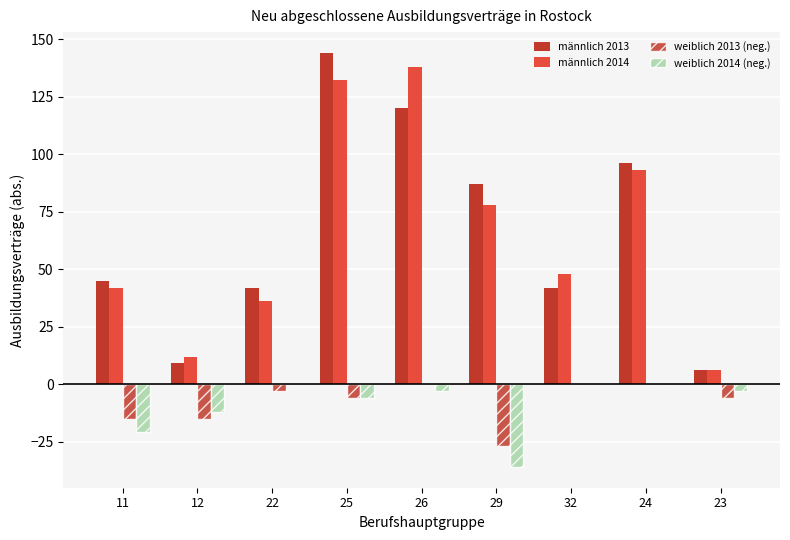

What is the difference between the highest and lowest values at 25?

150